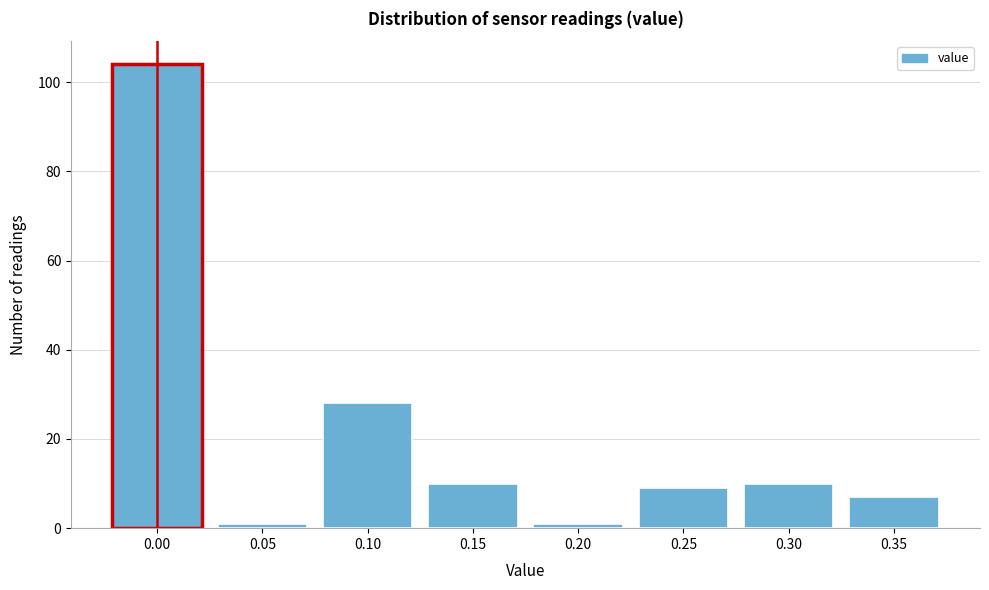

Reading left to right, list all the values displayed in this chart.

0.00=104	0.05=1	0.10=28	0.15=10	0.20=1	0.25=9	0.30=10	0.35=7